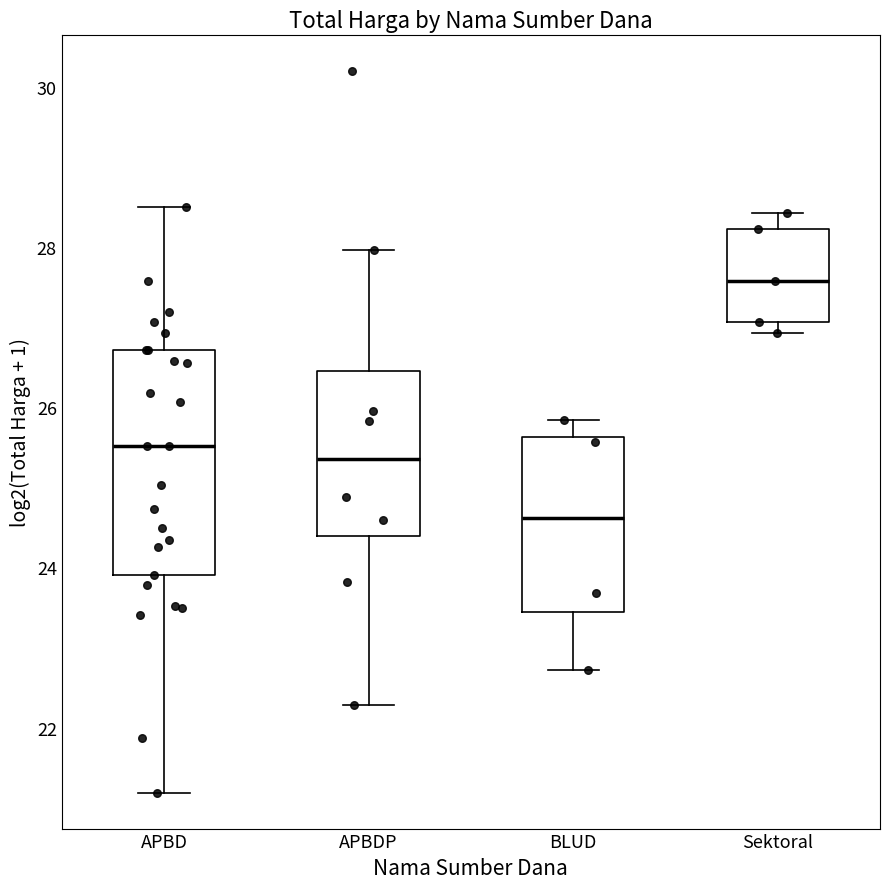

Reading left to right, read every box against the y-axis: the position of its median line, the range the box covers, and the ends of its whiskers. The values are not printed on the chart, so give them approximately, as read against the axis.

APBD: median 25.6, box 24.0 to 26.8, whiskers 21.2 to 28.4
APBDP: median 25.4, box 24.4 to 26.4, whiskers 22.2 to 28.0
BLUD: median 24.6, box 23.4 to 25.6, whiskers 22.8 to 25.8
Sektoral: median 27.6, box 27.0 to 28.2, whiskers 27.0 (just below the box's lower edge) to 28.4